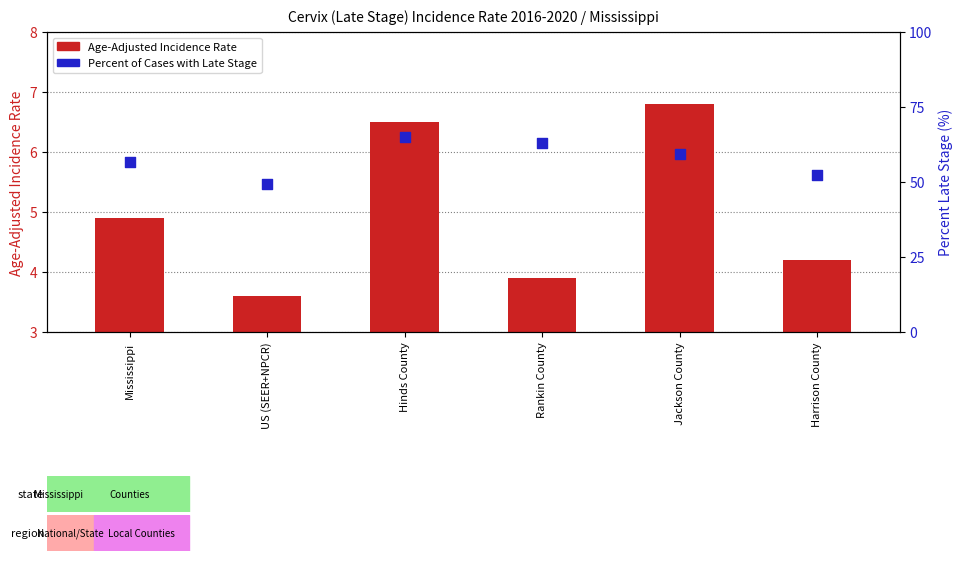

Which series has the largest Y range (max minus min)?

Percent of Cases with Late Stage